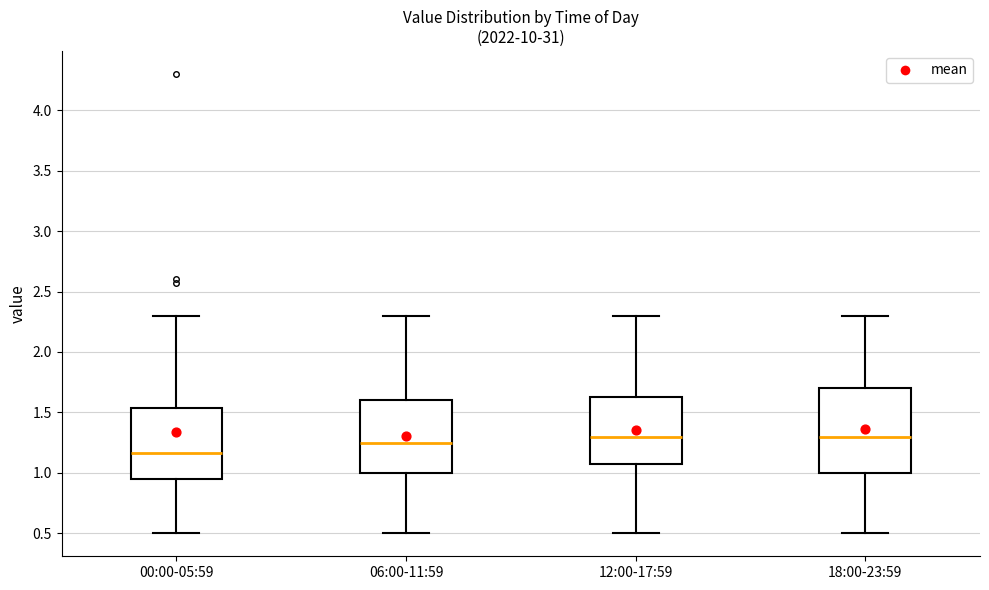

Where does the lower whisker of the box for 18:00-23:59 end on the y-axis? The values are not printed on the chart, so give them approximately, as read against the axis.

0.50